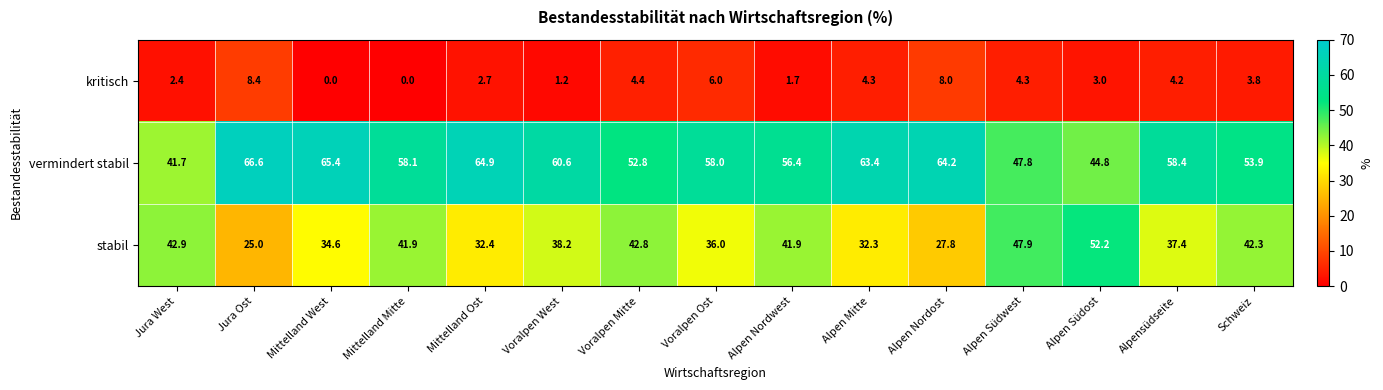

Which label corresponds to the largest value in the chart?

Jura Ost